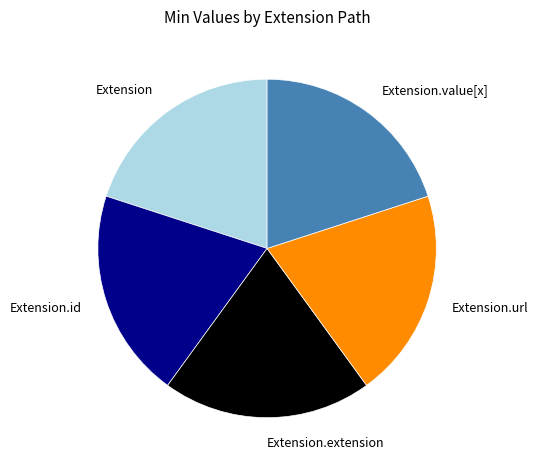

Does Extension.value[x] account for over 50% of the chart?

No